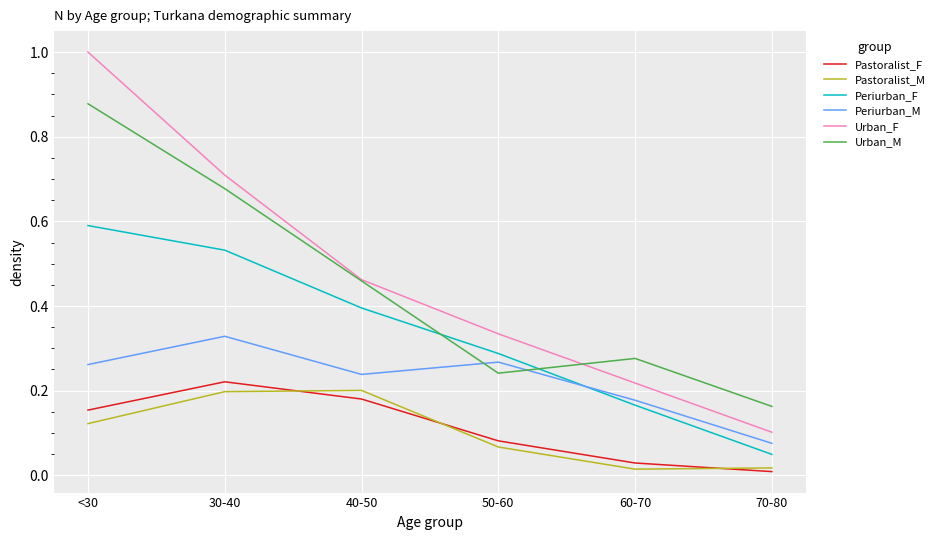

True or false: Pastoralist_M and Urban_M intersect in this chart.

False